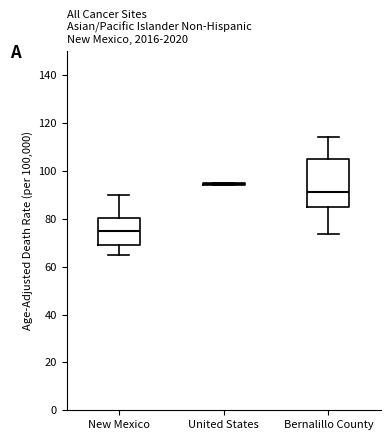

Where does the median line of the box for New Mexico sit on the y-axis? The values are not printed on the chart, so give them approximately, as read against the axis.

74